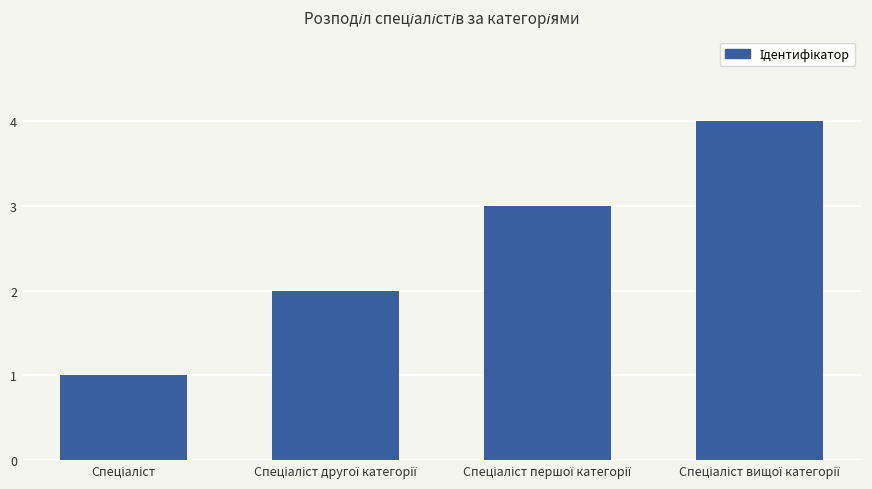

What is the maximum value shown in the chart?

4